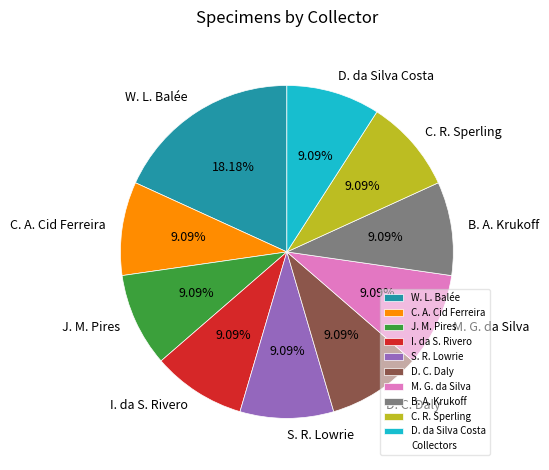

Approximately how many times larger is the value at C. A. Cid Ferreira compared to D. C. Daly?

1.0